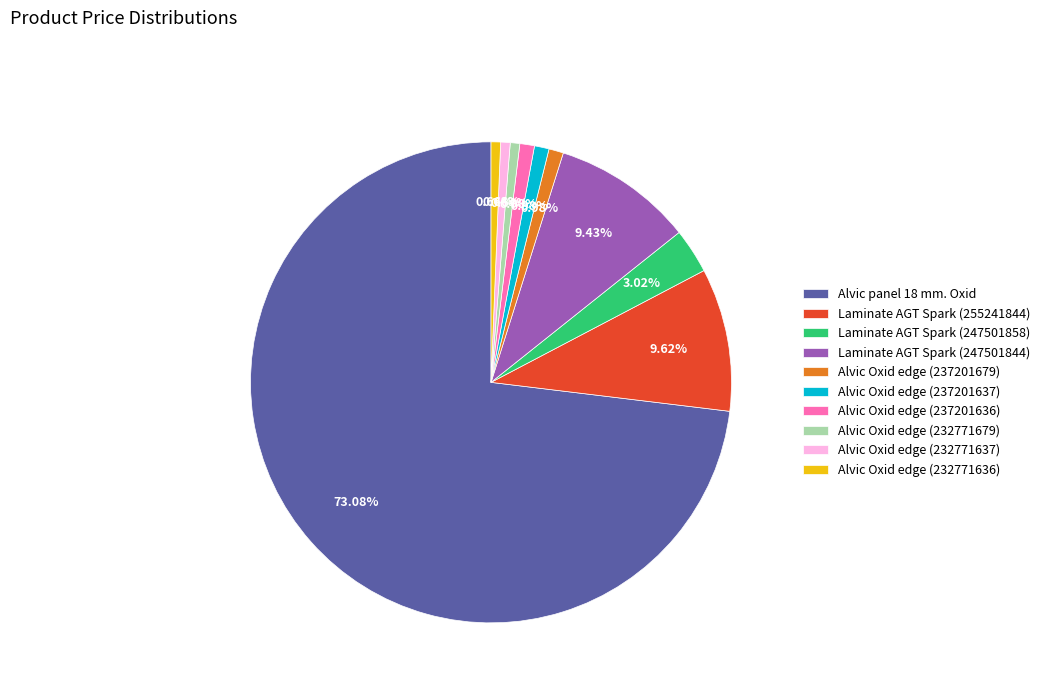

Is there any slice that represents more than half of the pie?

Yes